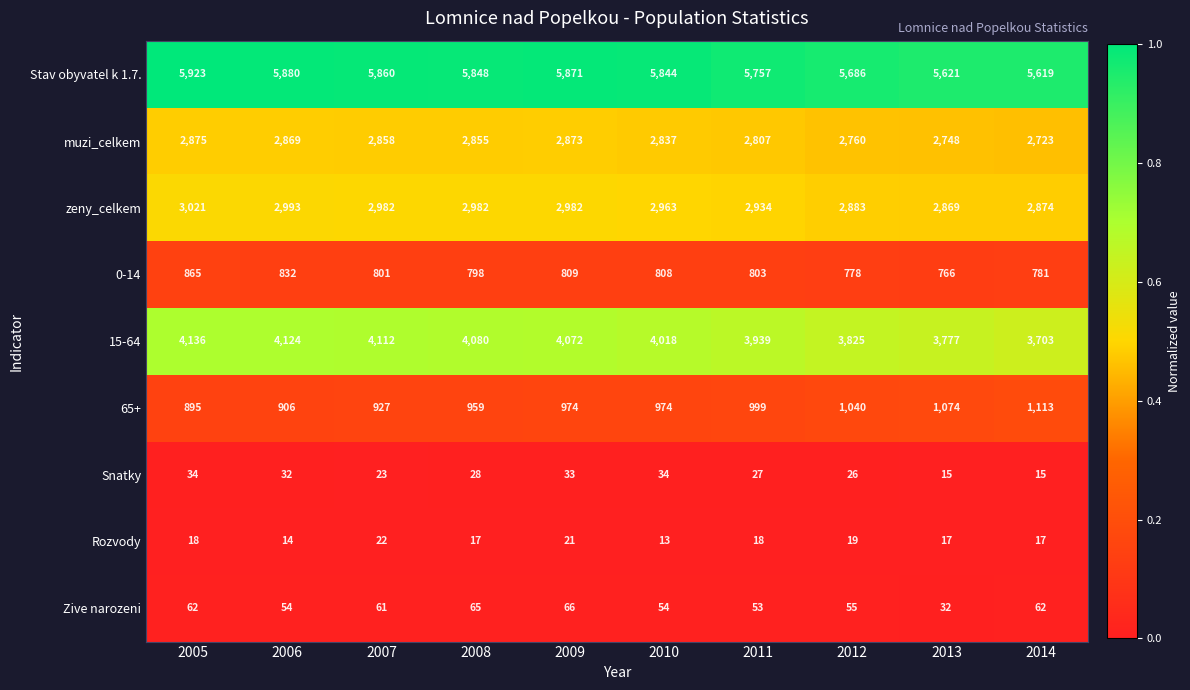

At 2011, list the series in order from smallest to largest.

Rozvody, Snatky, Zive narozeni, 0-14, 65+, muzi_celkem, zeny_celkem, 15-64, Stav obyvatel k 1.7.